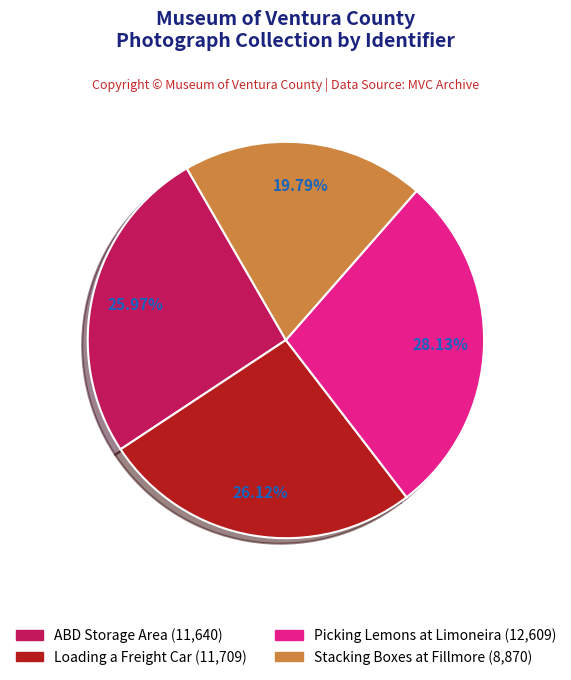

To the nearest percent, what is the average slice percentage?

25%